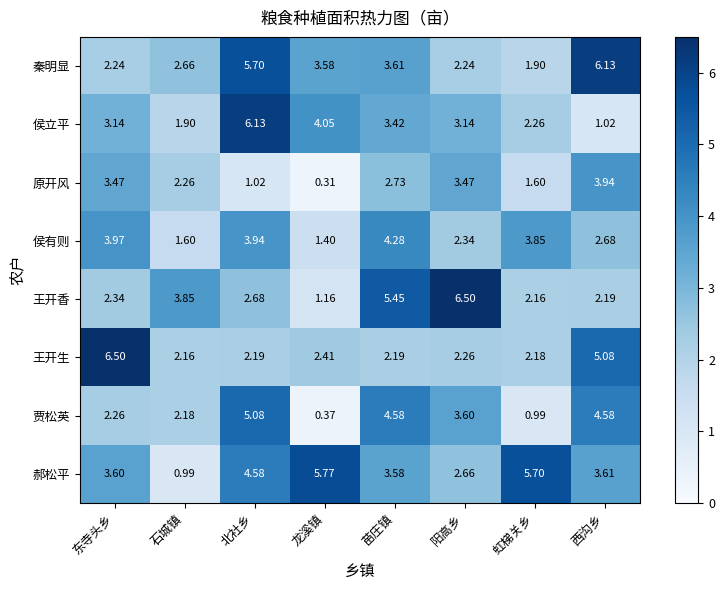

At which label does 郝松平 first exceed 3?

东寺头乡